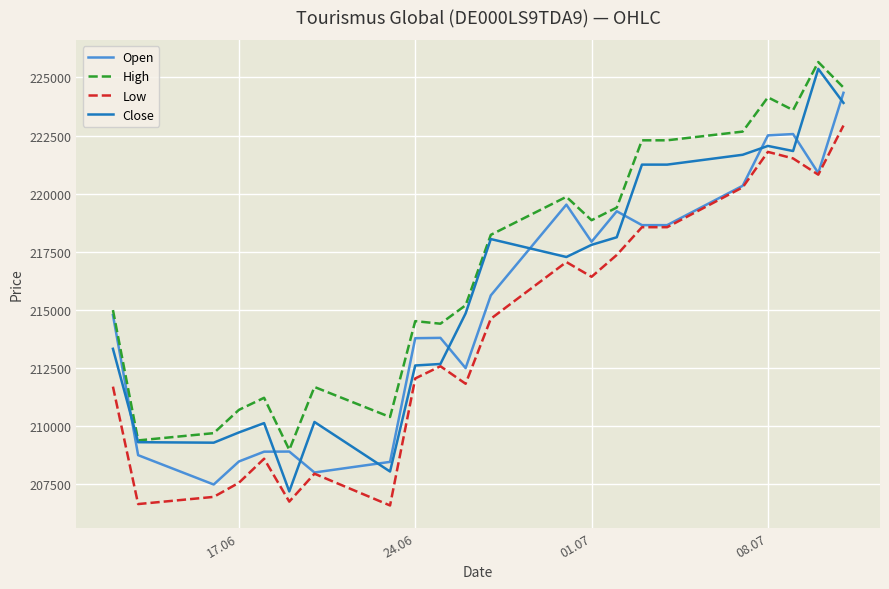

True or false: High and Low intersect in this chart.

False